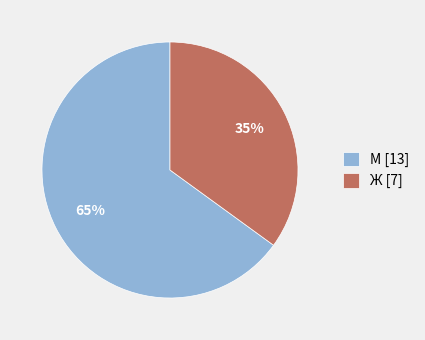

How many segments does this pie chart have?

2